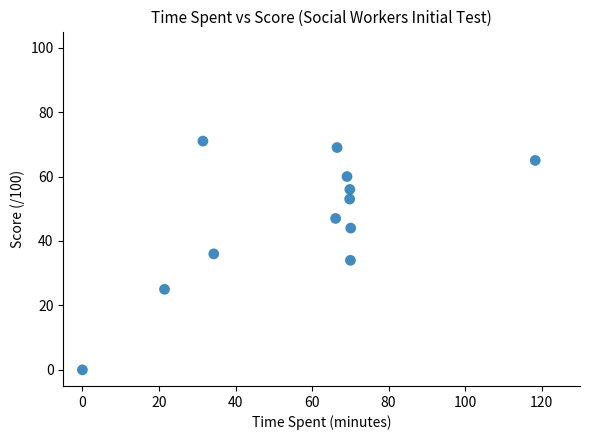

What is the average Y value?

47